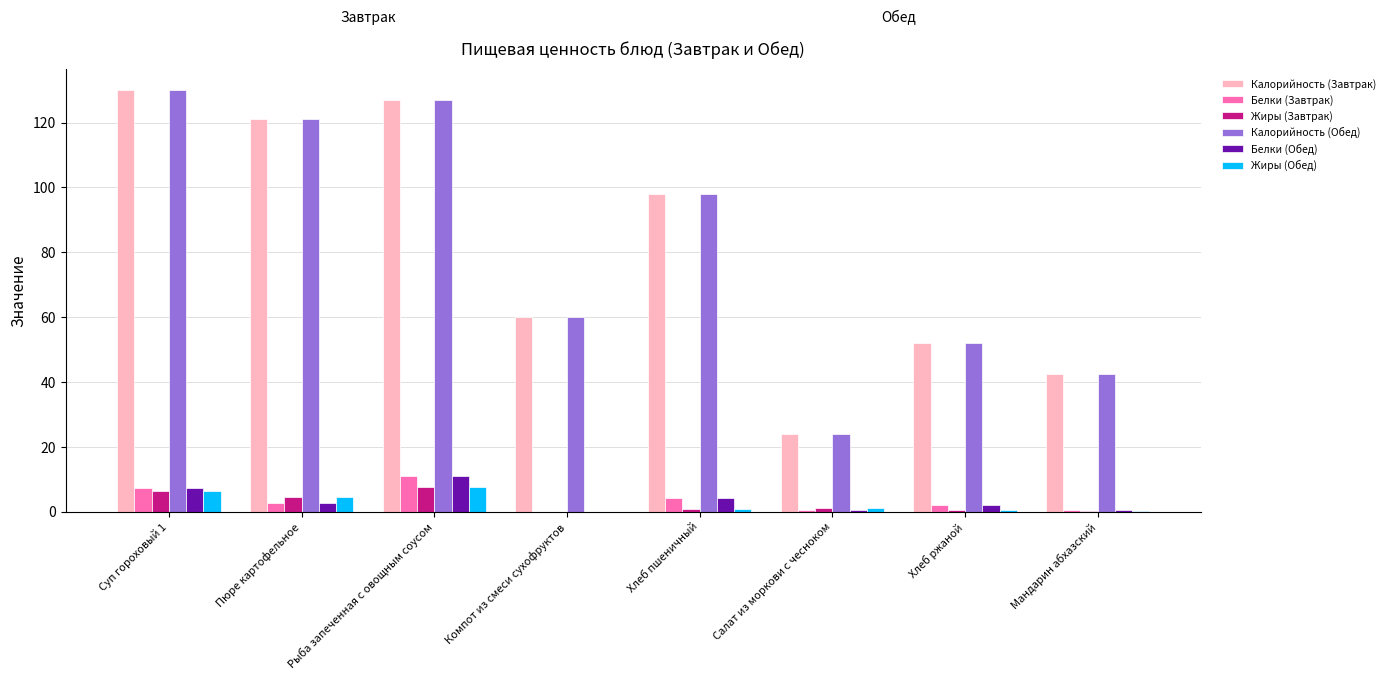

What is the sum of the Белки (Обед) values at Компот из смеси сухофруктов and Рыба запеченная с овощным соусом?

11.1